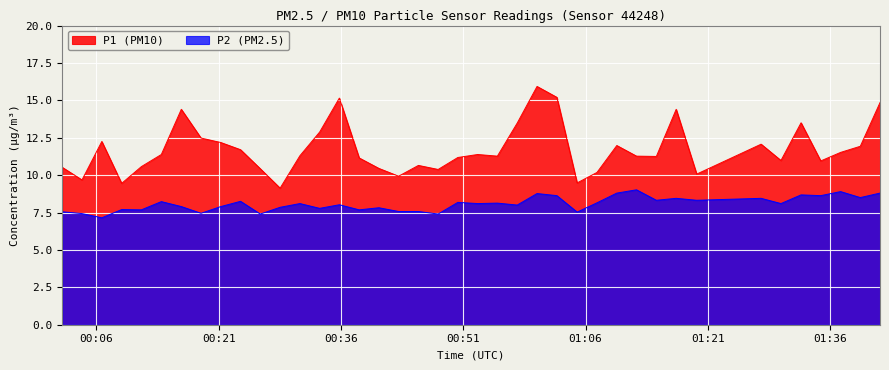

Which series changed the most between 2023-06-26T00:09:06 and 2023-06-26T00:50:20?

P1